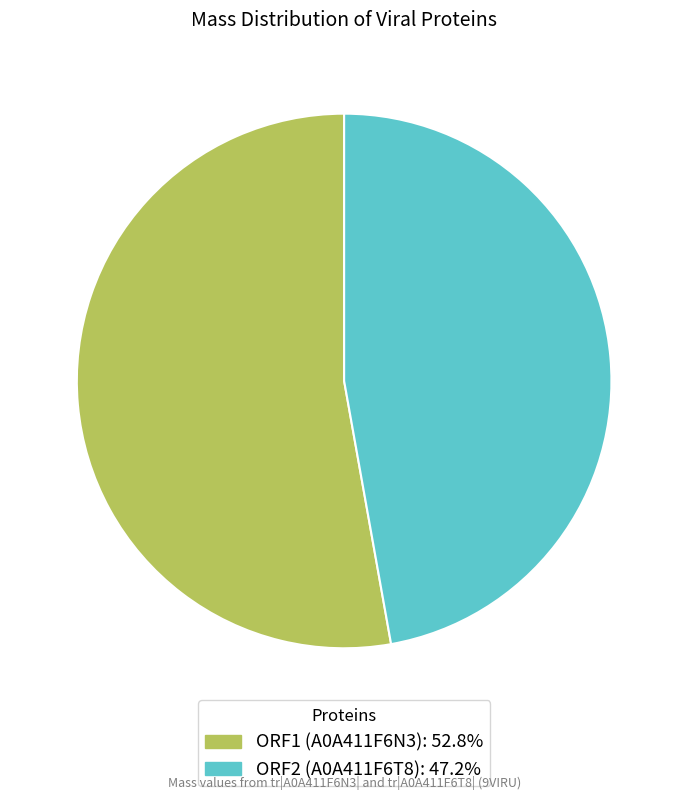

What is the largest slice in the pie chart?

ORF1 (A0A411F6N3)